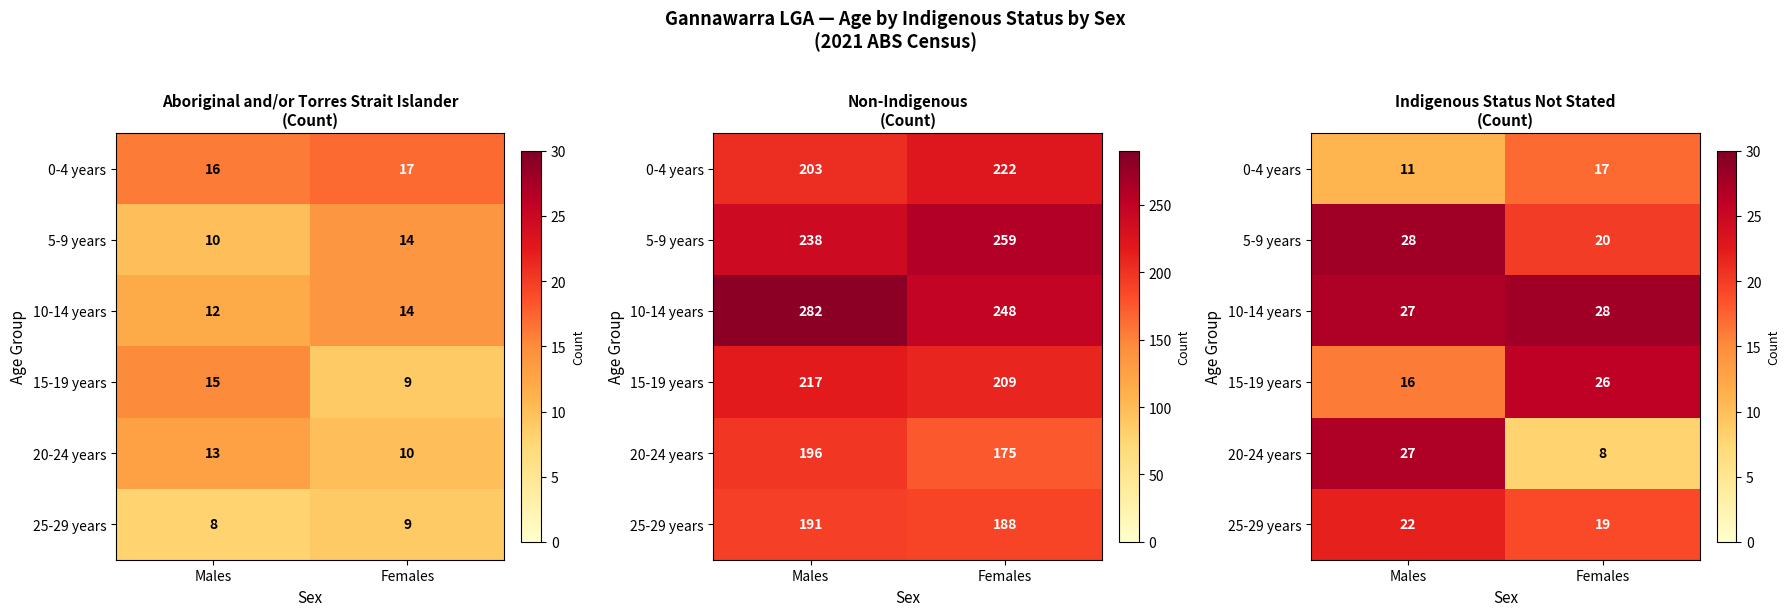

What value does the 25-29 years series have at Males?

22